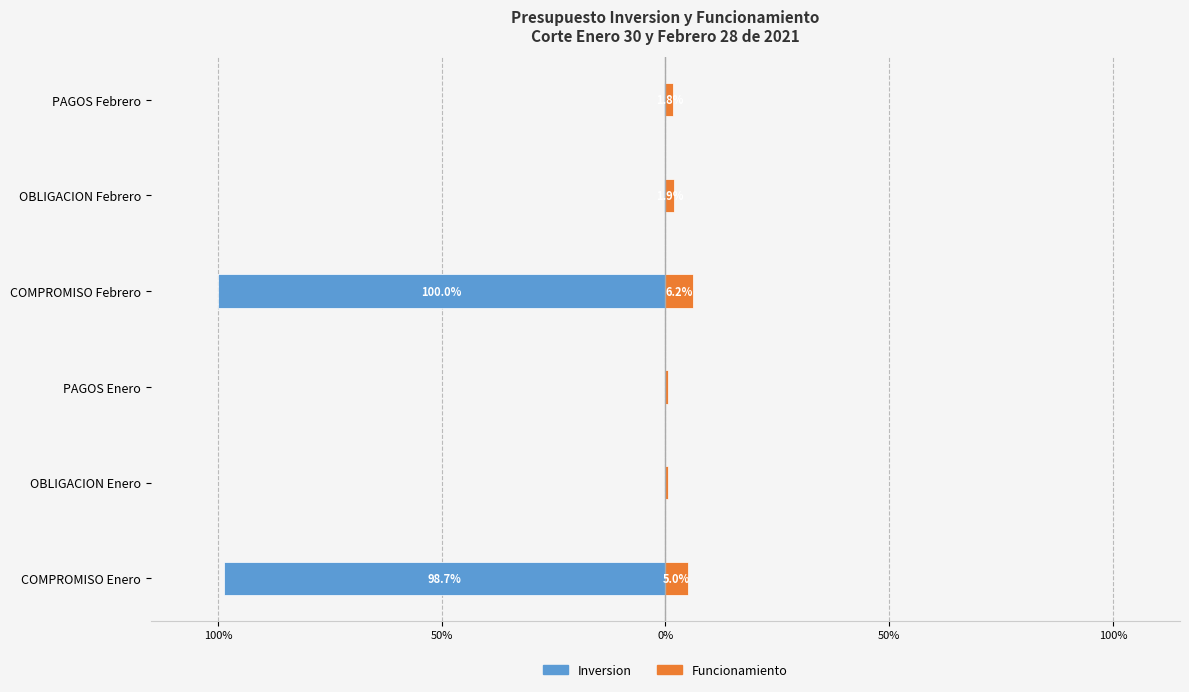

How many values in the Funcionamiento series are below 1?

2